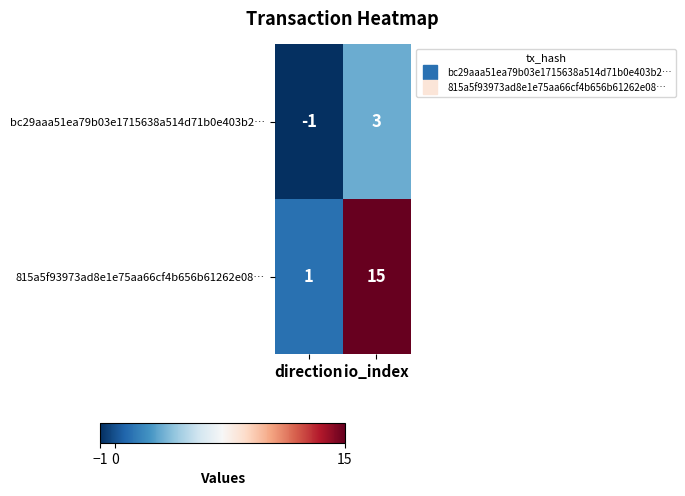

Which series has the largest total across all categories?

815a5f93973ad8e1e75aa66cf4b656b61262e08…